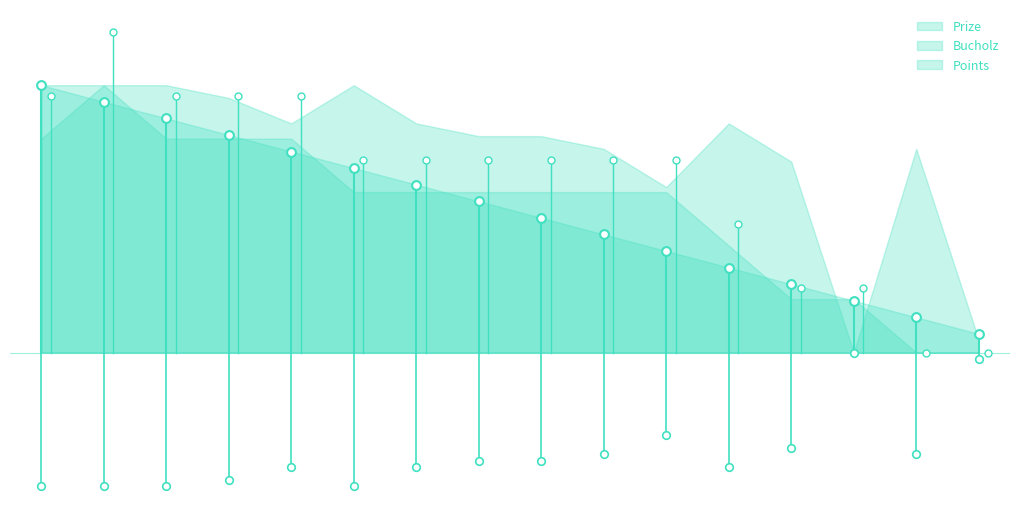

Which series reaches the maximum Y coordinate?

Points